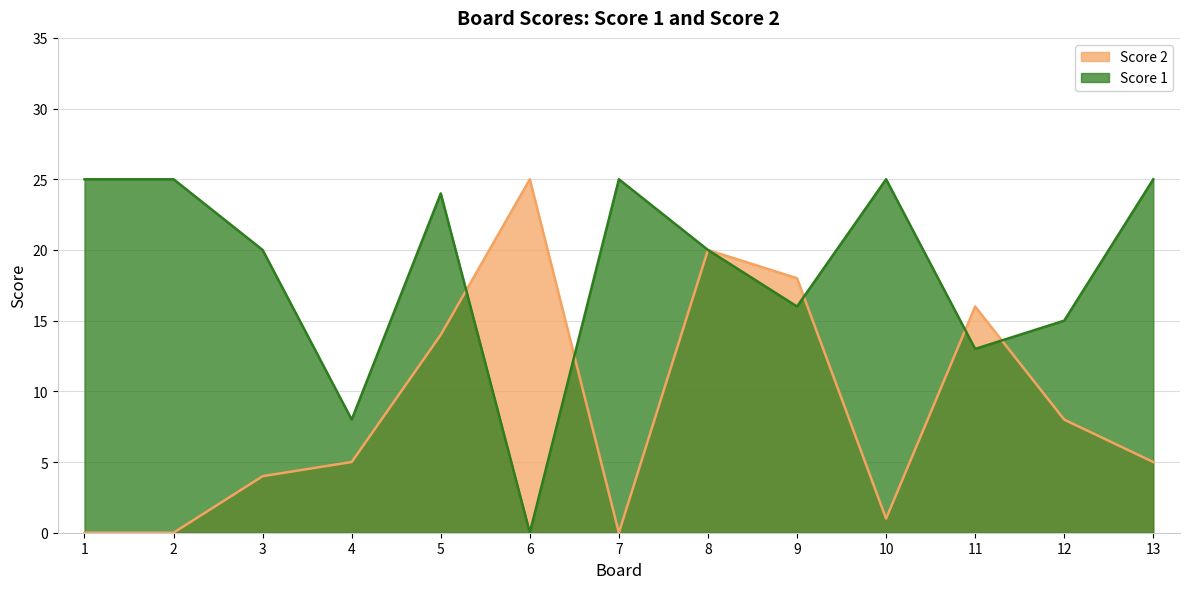

In Score 1, how many points are lower than both neighbors (excluding endpoints)?

4